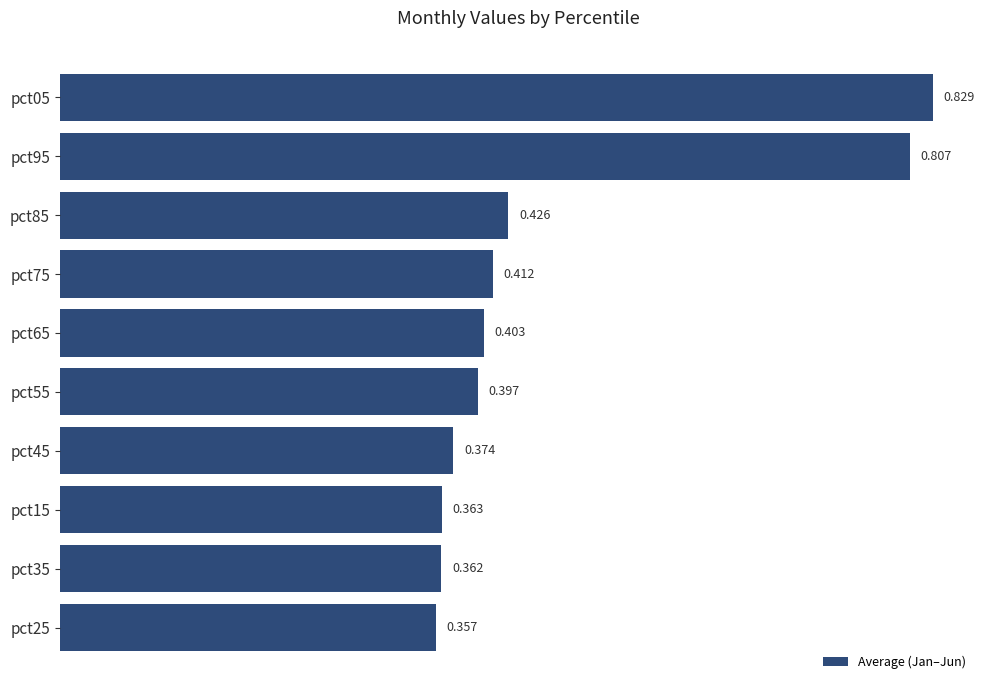

What is the maximum value shown in the chart?

0.8